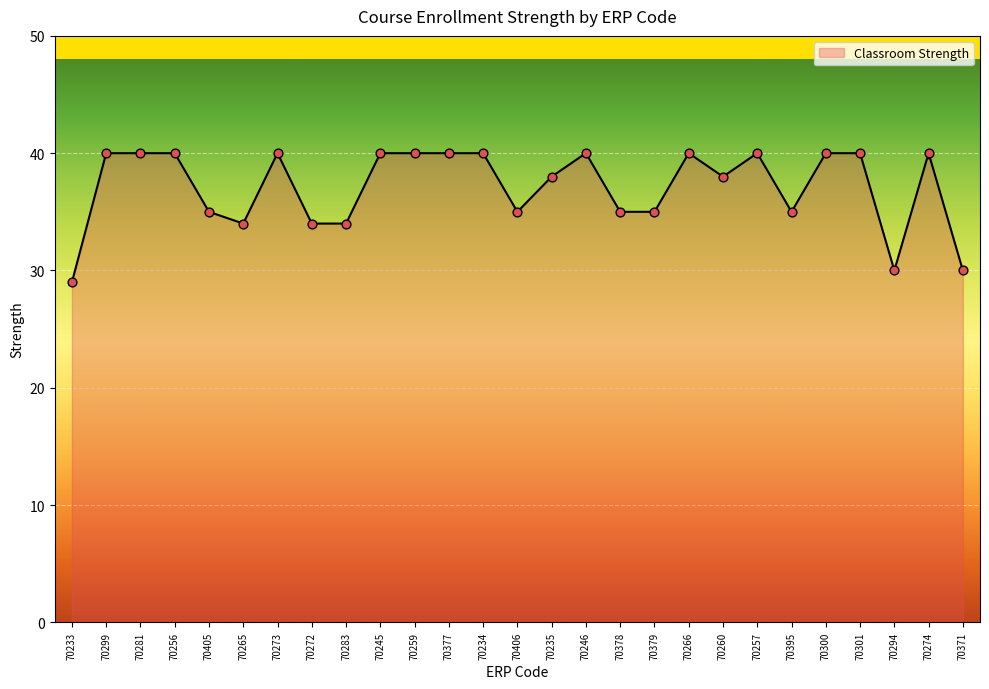

Between 70300 and 70256, which is larger?

70300